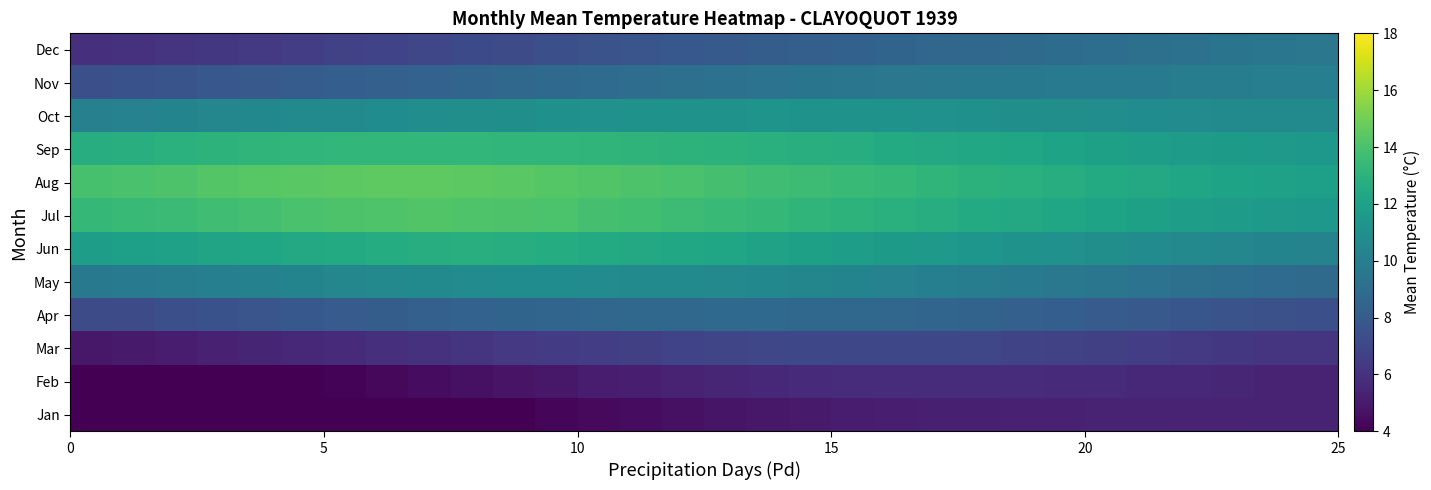

Reading left to right, list all the values displayed in this chart.

Jan: 2.6	2.7	2.8	3.0	3.1	3.3	3.4	3.6	3.7	3.9	4.0	4.2	4.3	4.5	4.6	4.8	4.9	5.0	5.1	5.2	5.2	5.3	5.3	5.3	5.3	5.3	5.4	5.4	5.4	5.3
Feb: 3.3	3.4	3.6	3.7	3.9	4.0	4.2	4.3	4.5	4.6	4.8	4.9	5.1	5.2	5.3	5.5	5.6	5.7	5.8	5.8	5.8	5.8	5.8	5.7	5.7	5.6	5.5	5.5	5.4	5.4
Mar: 4.9	5.0	5.1	5.3	5.4	5.6	5.7	5.9	6.0	6.2	6.3	6.4	6.6	6.7	6.8	6.9	7.0	7.0	7.1	7.0	7.0	7.0	6.9	6.8	6.6	6.5	6.4	6.3	6.2	6.1
Apr: 7.2	7.3	7.4	7.5	7.7	7.8	8.0	8.1	8.3	8.4	8.5	8.6	8.6	8.7	8.7	8.8	8.8	8.7	8.7	8.6	8.5	8.4	8.3	8.2	8.0	7.9	7.7	7.6	7.5	7.4
May: 9.7	9.7	9.9	10.0	10.2	10.3	10.5	10.6	10.7	10.8	10.8	10.8	10.7	10.7	10.6	10.6	10.5	10.4	10.3	10.2	10.1	9.9	9.8	9.6	9.5	9.3	9.2	9.0	8.9	8.8
Jun: 11.8	11.9	12.0	12.2	12.3	12.5	12.6	12.7	12.7	12.8	12.7	12.7	12.6	12.4	12.3	12.2	12.1	11.9	11.8	11.7	11.5	11.4	11.2	11.1	10.9	10.8	10.6	10.5	10.3	10.2
Jul: 13.3	13.4	13.6	13.7	13.8	14.0	14.1	14.2	14.2	14.2	14.1	14.0	13.9	13.7	13.6	13.5	13.3	13.2	13.0	12.9	12.7	12.6	12.4	12.3	12.1	12.0	11.8	11.7	11.6	11.5
Aug: 13.9	14.0	14.1	14.2	14.3	14.4	14.5	14.5	14.5	14.5	14.4	14.3	14.2	14.1	14.0	13.8	13.7	13.6	13.4	13.3	13.2	13.0	12.9	12.7	12.6	12.4	12.3	12.1	12.0	11.9
Sep: 12.7	12.8	13.0	13.1	13.2	13.2	13.3	13.3	13.3	13.3	13.2	13.2	13.1	13.1	13.0	13.0	12.9	12.8	12.7	12.6	12.5	12.3	12.2	12.1	12.0	11.9	11.7	11.6	11.5	11.4
Oct: 10.1	10.2	10.3	10.5	10.6	10.6	10.7	10.8	10.9	10.9	11.0	11.0	11.1	11.1	11.2	11.2	11.2	11.2	11.2	11.1	11.1	11.0	11.0	10.9	10.9	10.8	10.8	10.7	10.7	10.6
Nov: 7.4	7.5	7.7	7.8	7.9	8.1	8.2	8.3	8.4	8.5	8.7	8.8	8.9	9.0	9.1	9.3	9.4	9.4	9.5	9.5	9.6	9.6	9.7	9.7	9.8	9.8	9.9	9.9	10.0	10.0
Dec: 5.9	6.0	6.1	6.3	6.4	6.5	6.7	6.8	7.0	7.1	7.3	7.4	7.6	7.7	7.8	8.0	8.1	8.3	8.4	8.5	8.6	8.7	8.8	8.9	9.1	9.2	9.3	9.4	9.5	9.6